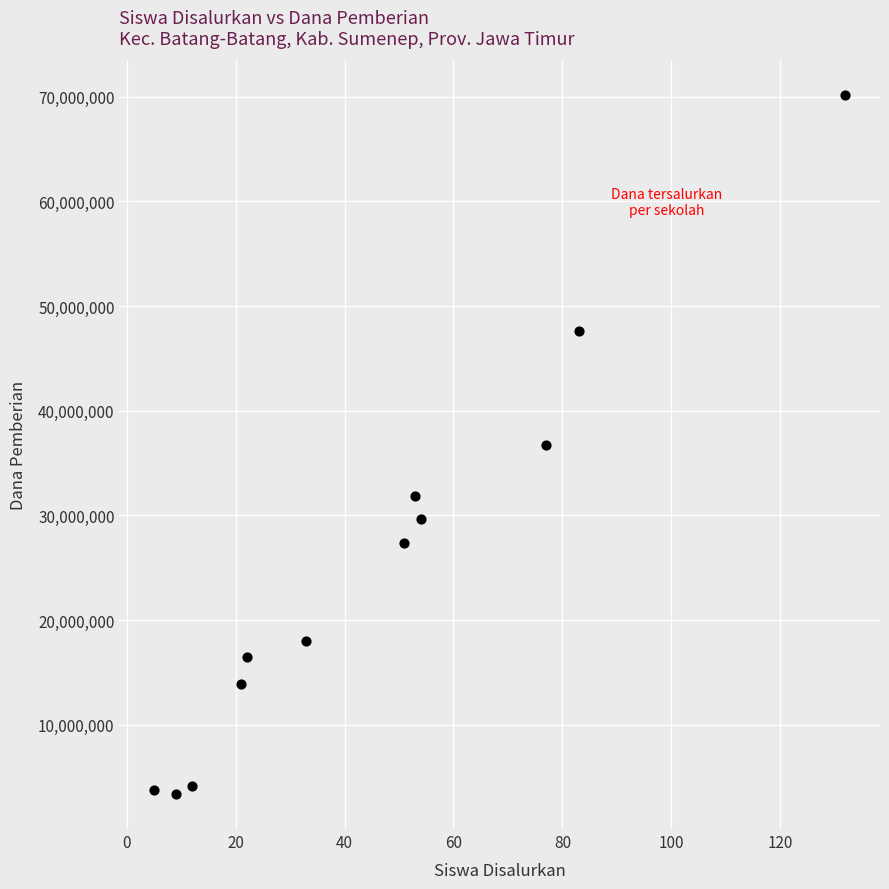

What is the range of Y values (max minus min)?

66750000